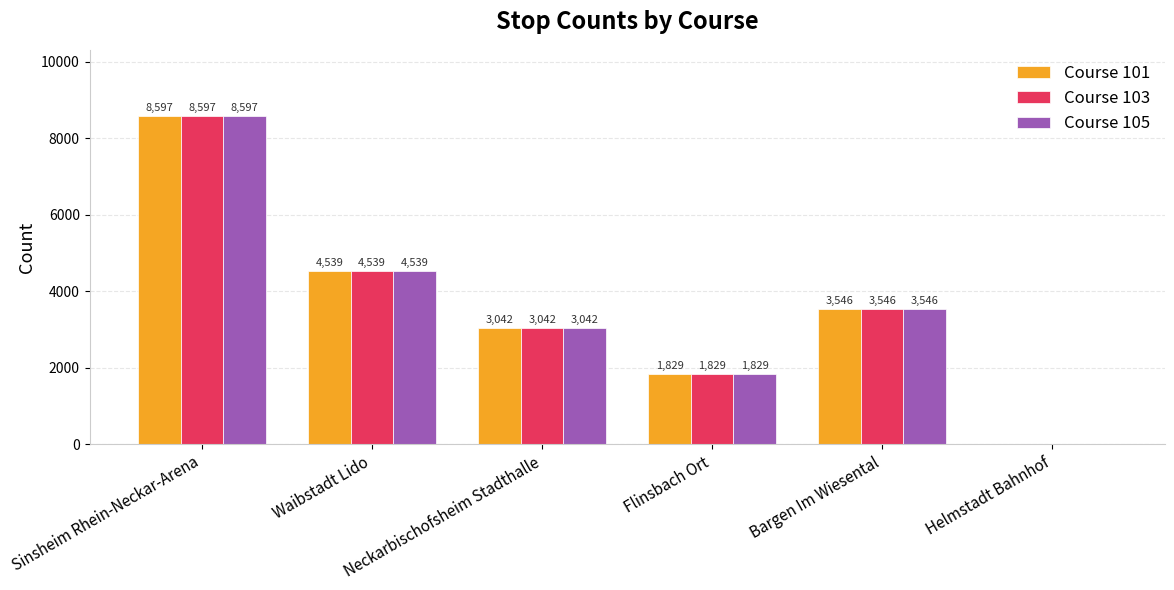

How many Course 101 values are between 1829 and 4539?

4